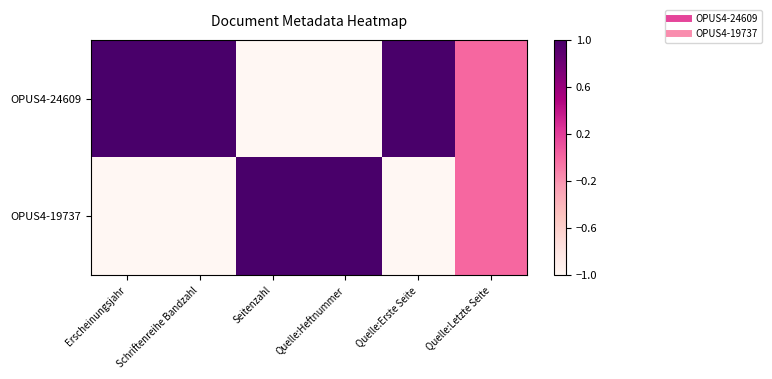

Reading right to left, what are all the values shown in this chart?

OPUS4-24609: Quelle:Letzte Seite=0	Quelle:Erste Seite=1	Quelle:Heftnummer=-1	Seitenzahl=-1	Schriftenreihe Bandzahl=1	Erscheinungsjahr=1
OPUS4-19737: Quelle:Letzte Seite=0	Quelle:Erste Seite=-1	Quelle:Heftnummer=1	Seitenzahl=1	Schriftenreihe Bandzahl=-1	Erscheinungsjahr=-1